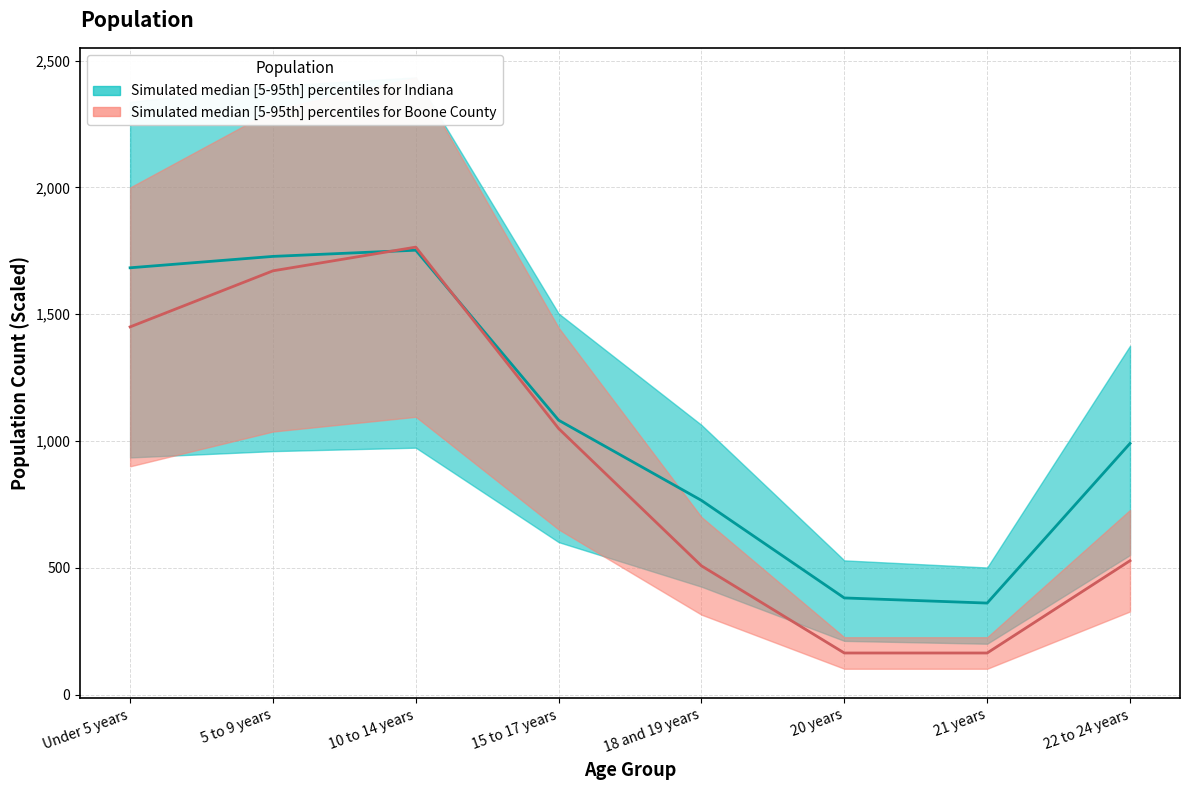

Where do Indiana median and Boone County median first cross each other?

5 to 9 years and 10 to 14 years